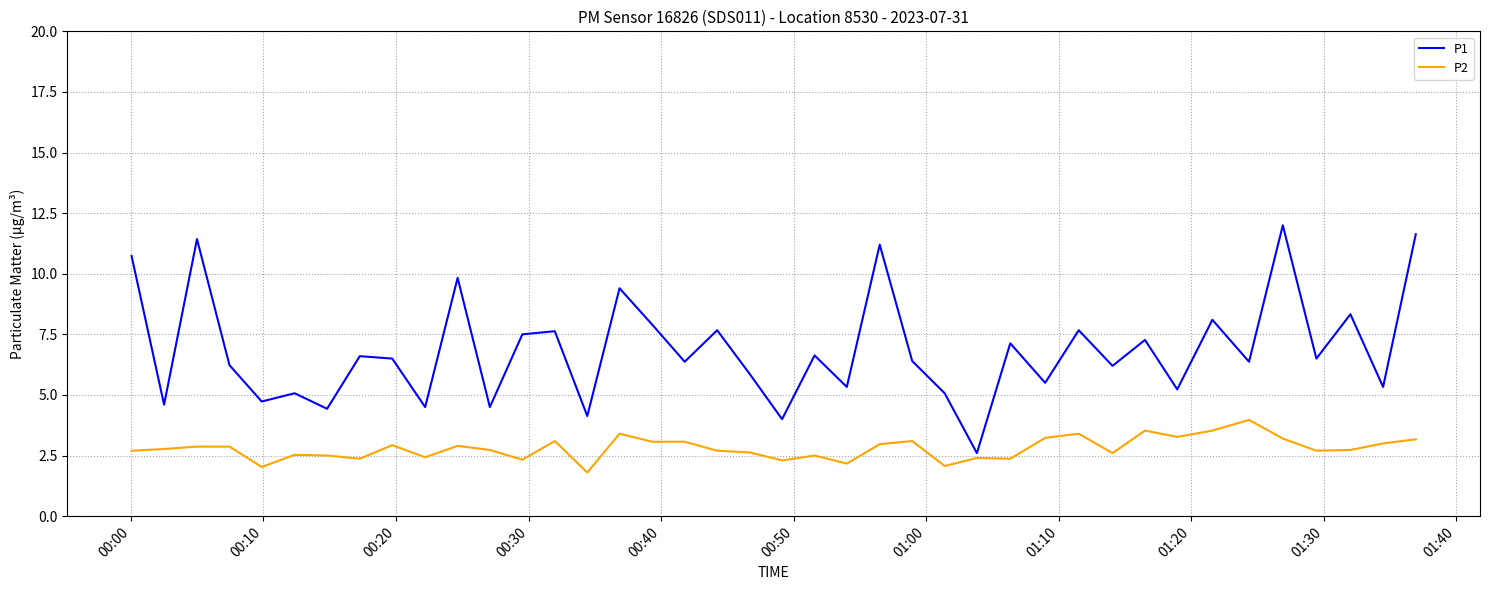

What is the difference between the maximum and minimum values in the P1 series?

9.4